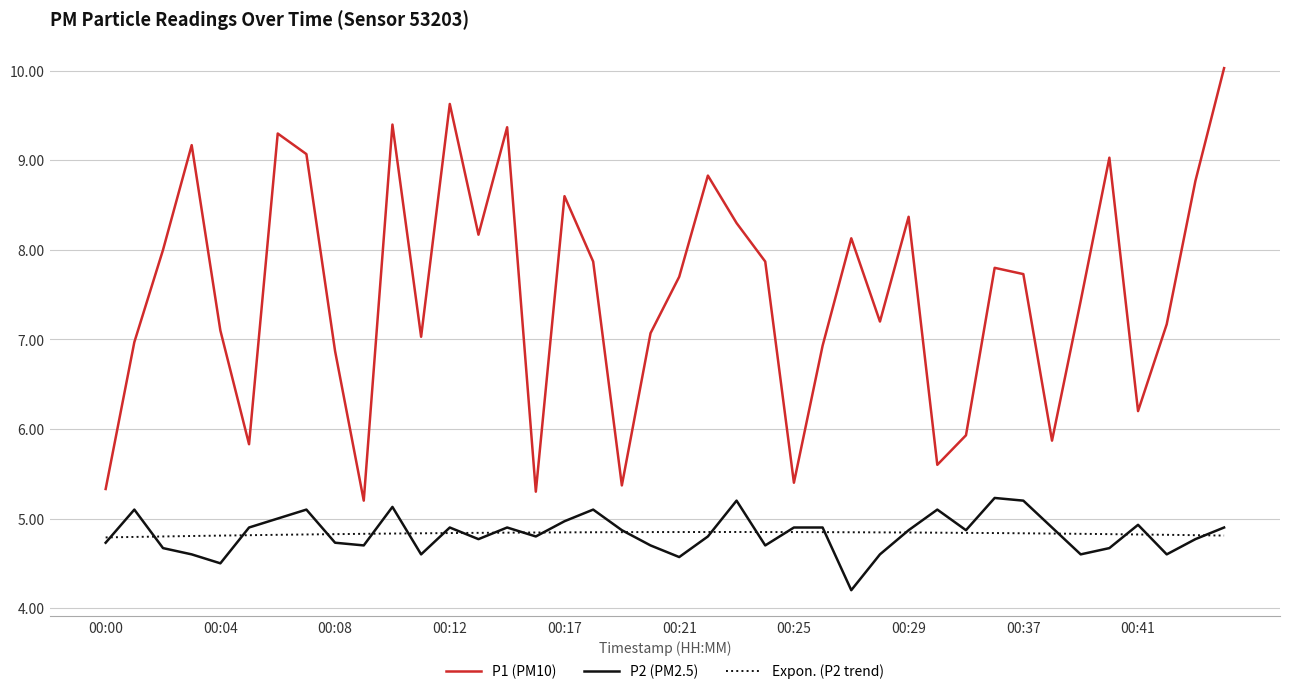

Reading left to right, extract all data points from this chart.

P1: 00:00=5.3	00:01=7.0	00:02=8.0	00:03=9.2	00:04=7.1	00:05=5.8	00:06=9.3	00:07=9.1	00:08=6.9	00:09=5.2	00:10=9.4	00:11=7.0	00:12=9.6	00:13=8.2	00:14=9.4	00:16=5.3	00:17=8.6	00:18=7.9	00:19=5.4	00:20=7.1	00:21=7.7	00:22=8.8	00:23=8.3	00:24=7.9	00:25=5.4	00:26=6.9	00:27=8.1	00:28=7.2	00:29=8.4	00:30=5.6	00:31=5.9	00:36=7.8	00:37=7.7	00:38=5.9	00:39=7.4	00:40=9.0	00:41=6.2	00:42=7.2	00:43=8.8	00:44=10.0
P2: 00:00=4.7	00:01=5.1	00:02=4.7	00:03=4.6	00:04=4.5	00:05=4.9	00:06=5.0	00:07=5.1	00:08=4.7	00:09=4.7	00:10=5.1	00:11=4.6	00:12=4.9	00:13=4.8	00:14=4.9	00:16=4.8	00:17=5.0	00:18=5.1	00:19=4.9	00:20=4.7	00:21=4.6	00:22=4.8	00:23=5.2	00:24=4.7	00:25=4.9	00:26=4.9	00:27=4.2	00:28=4.6	00:29=4.9	00:30=5.1	00:31=4.9	00:36=5.2	00:37=5.2	00:38=4.9	00:39=4.6	00:40=4.7	00:41=4.9	00:42=4.6	00:43=4.8	00:44=4.9